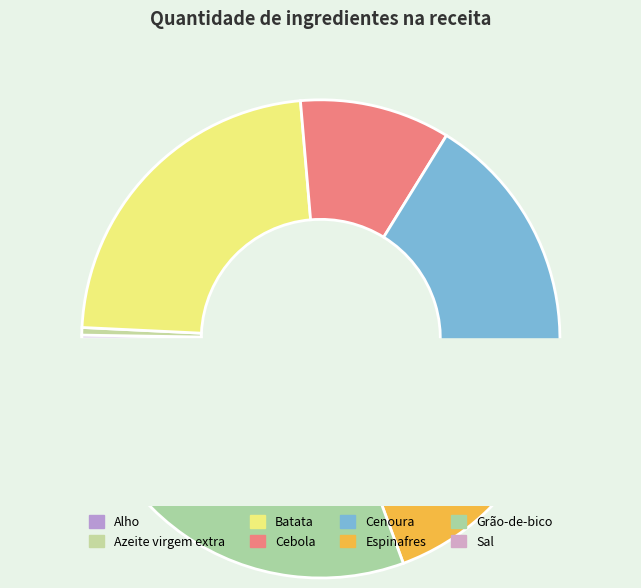

Which category has the smallest portion of the pie?

Sal